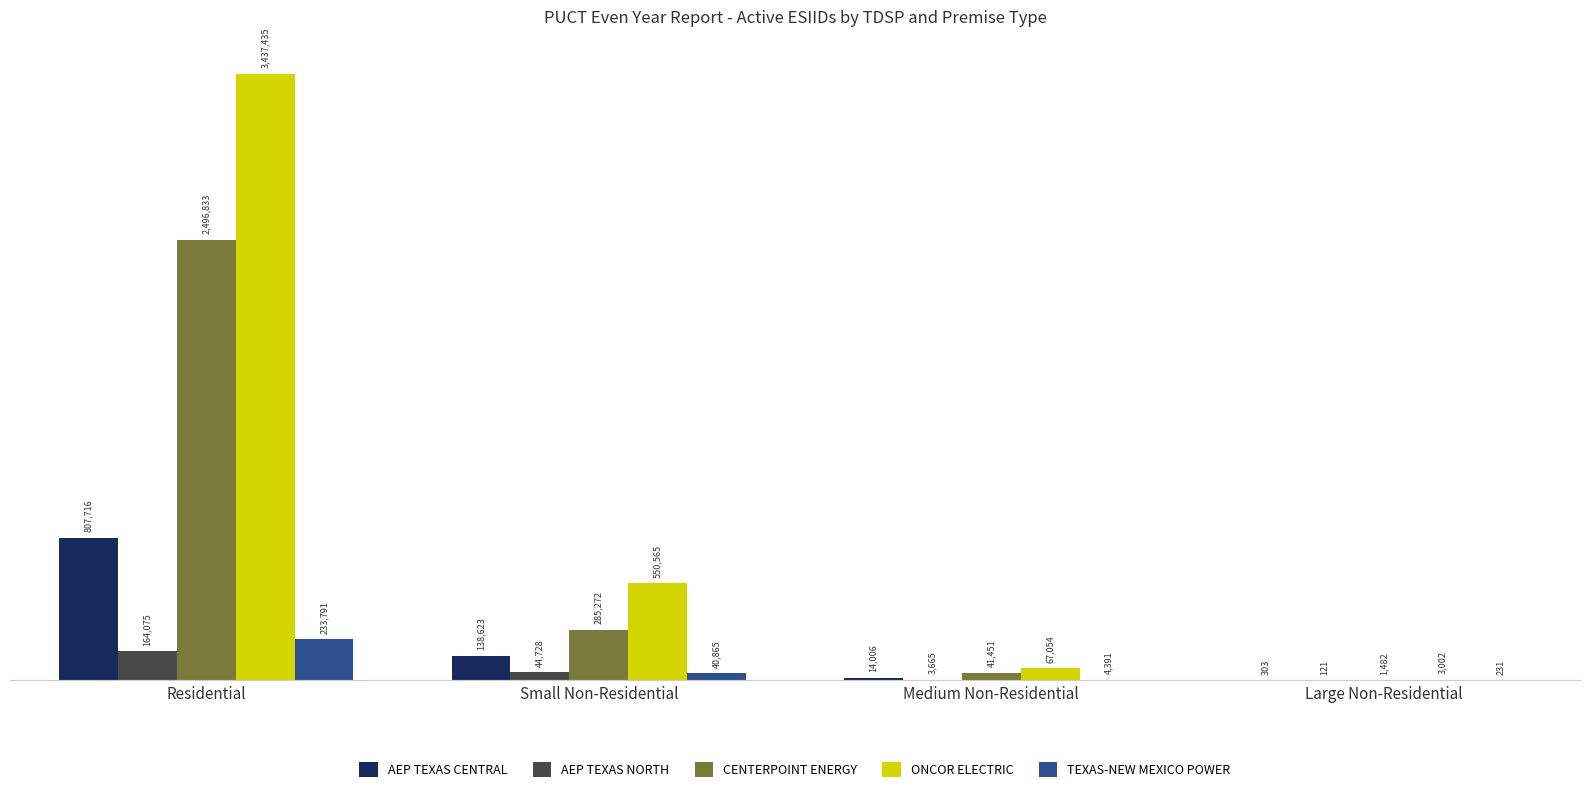

Does the chart contain stacked bars?

No